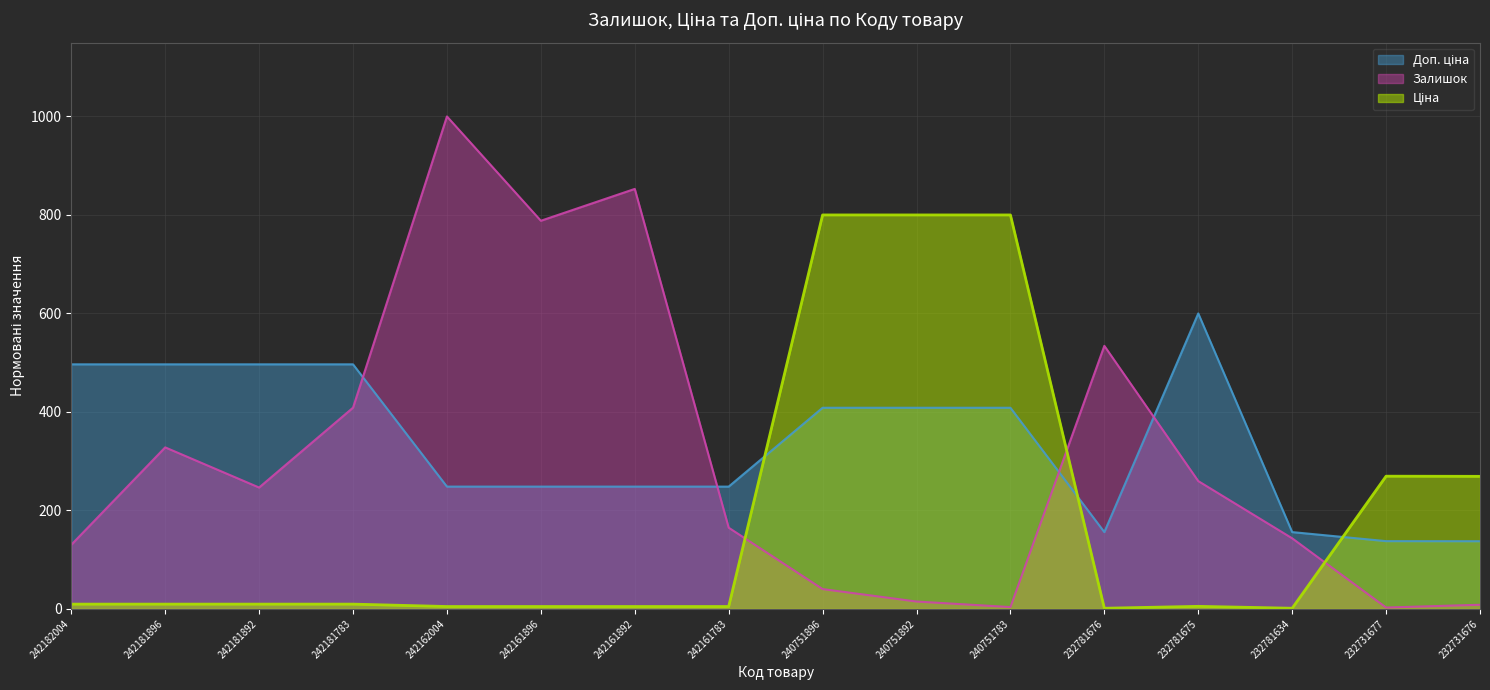

At which category is the sum across all series the highest?

242162004